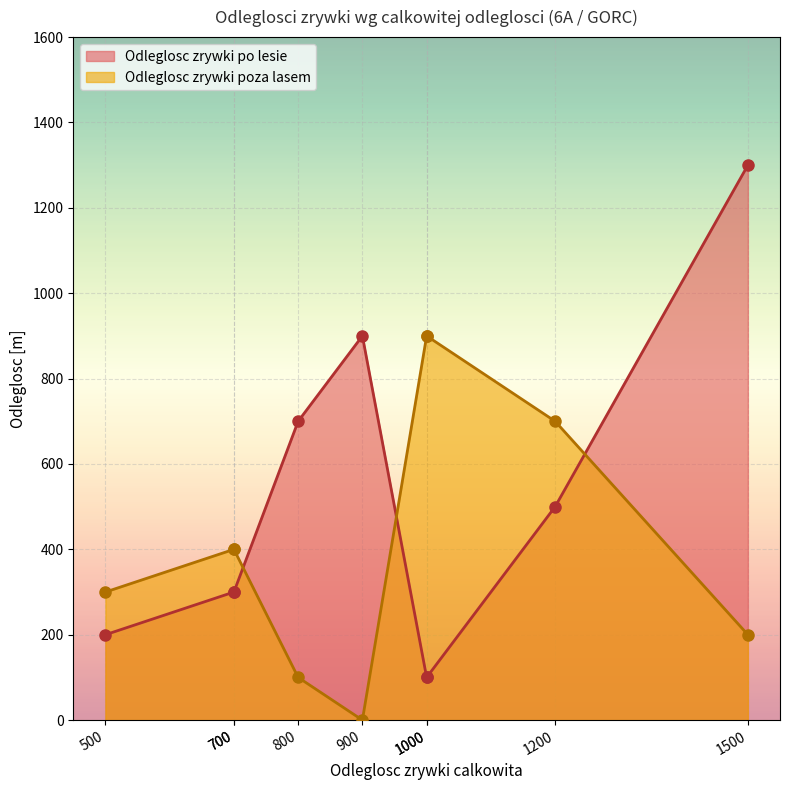

True or false: Odleglosc zrywki poza lasem and Odleglosc zrywki po lesie intersect in this chart.

True